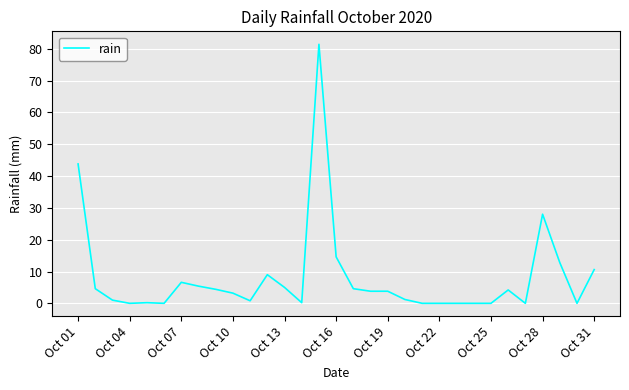

Reading right to left, extract all data points from this chart.

10.6	0.0	12.8	28.0	0.0	4.2	0.0	0.0	0.0	0.0	0.0	1.2	3.8	3.8	4.6	14.6	81.4	0.2	5.0	9.0	0.8	3.2	4.4	5.4	6.6	0.0	0.2	0.0	1.0	4.6	43.8